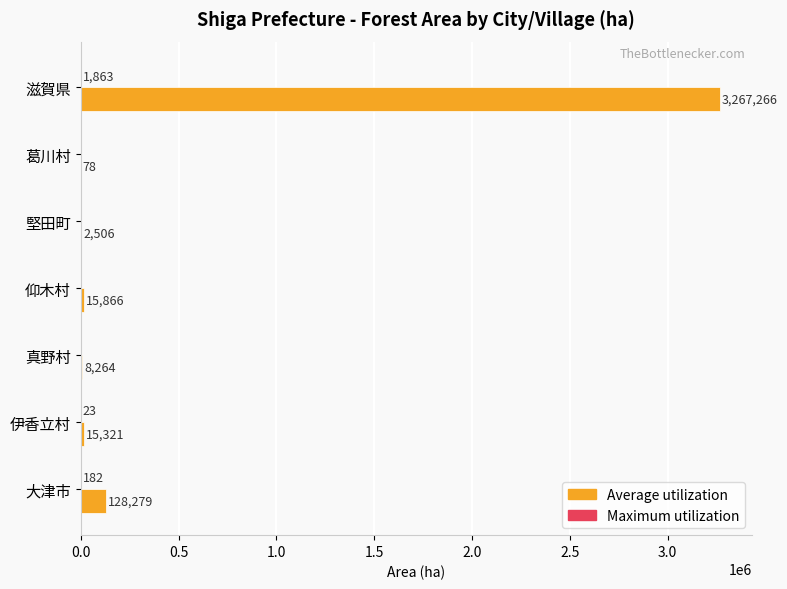

At which category is the sum across all series the highest?

滋賀県